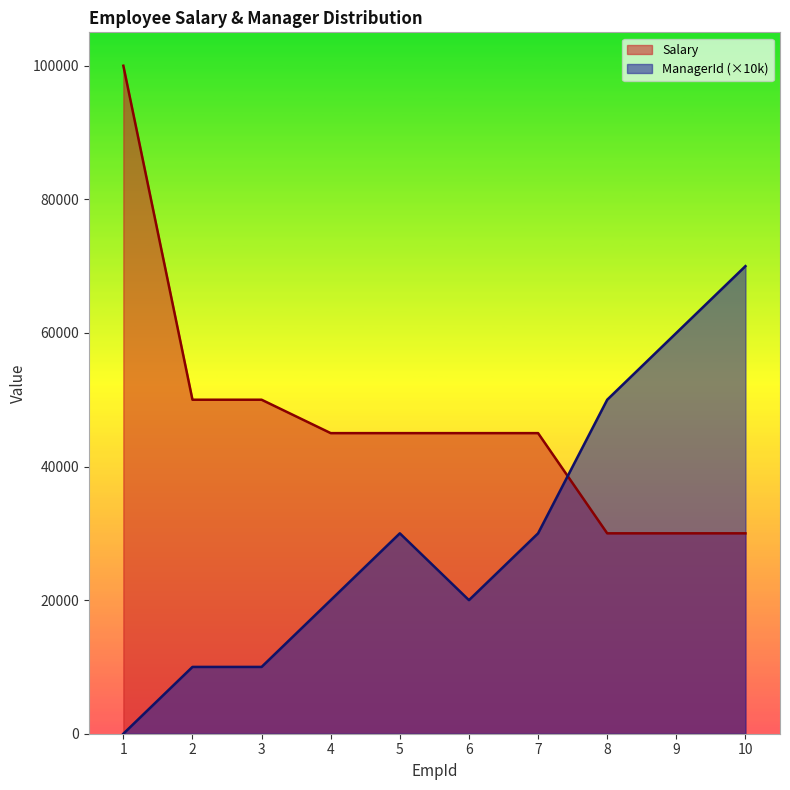

What is the value of the ManagerId point at the 3rd from the left?

10000